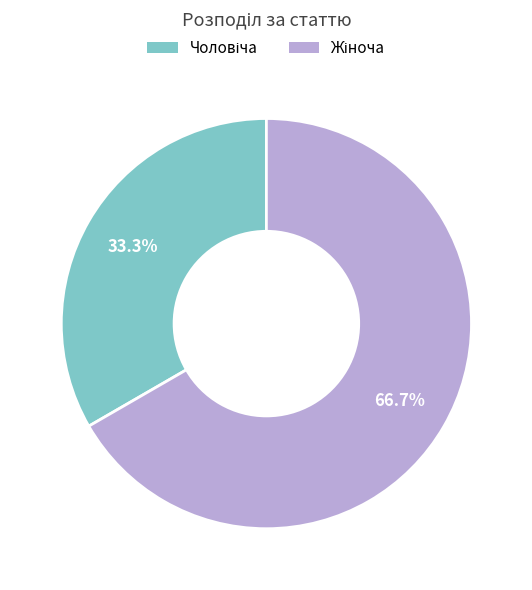

How many slices are in this pie chart?

2